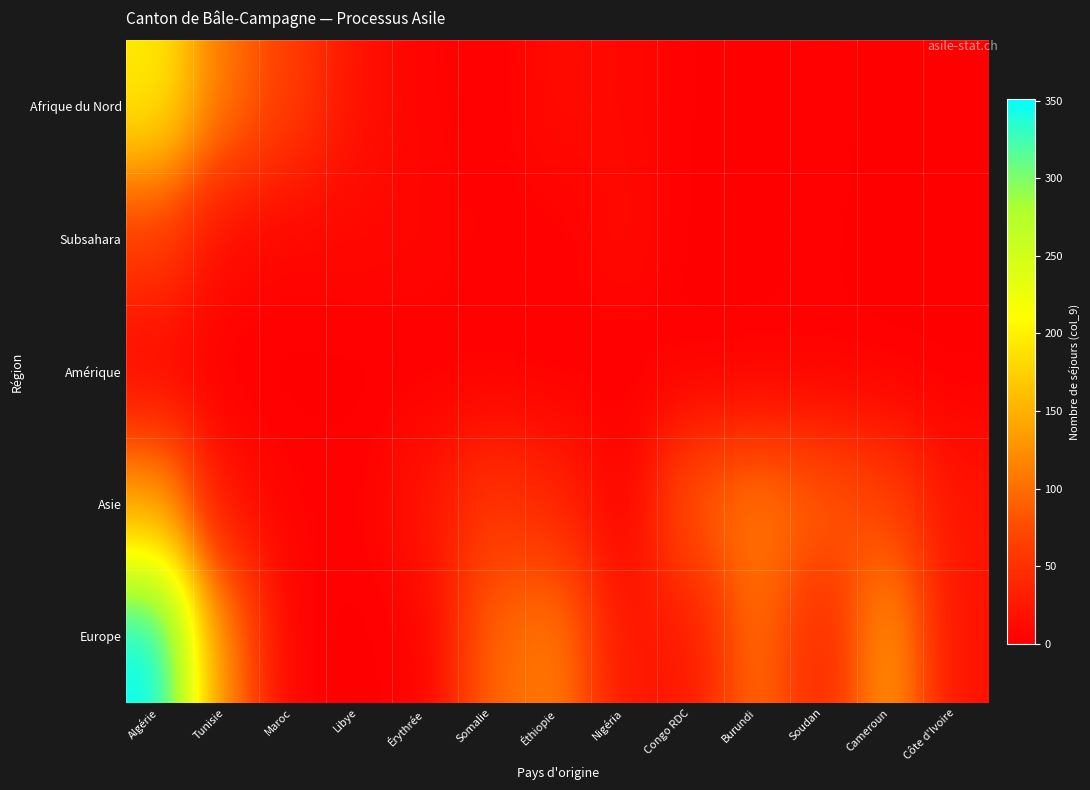

Reading right to left, list all the values displayed in this chart.

Afrique du Nord: Côte d'Ivoire=0	Cameroun=0	Soudan=3	Burundi=0	Congo RDC=1	Nigéria=8	Éthiopie=12	Somalie=1	Érythrée=4	Libye=18	Maroc=62	Tunisie=104	Algérie=197
Subsahara: Côte d'Ivoire=0	Cameroun=0	Soudan=2	Burundi=1	Congo RDC=0	Nigéria=12	Éthiopie=1	Somalie=3	Érythrée=7	Libye=8	Maroc=5	Tunisie=10	Algérie=61
Amérique: Côte d'Ivoire=0	Cameroun=0	Soudan=1	Burundi=0	Congo RDC=0	Nigéria=0	Éthiopie=0	Somalie=0	Érythrée=0	Libye=0	Maroc=0	Tunisie=0	Algérie=4
Asie: Côte d'Ivoire=21	Cameroun=67	Soudan=90	Burundi=110	Congo RDC=87	Nigéria=1	Éthiopie=38	Somalie=56	Érythrée=23	Libye=2	Maroc=4	Tunisie=16	Algérie=140
Europe: Côte d'Ivoire=18	Cameroun=136	Soudan=36	Burundi=101	Congo RDC=24	Nigéria=23	Éthiopie=112	Somalie=95	Érythrée=3	Libye=0	Maroc=2	Tunisie=116	Algérie=351